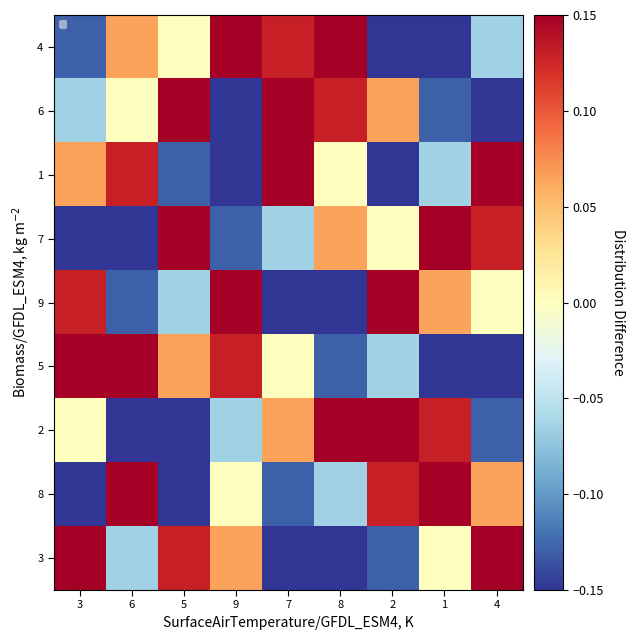

How many positive values does the 7 series have?

4